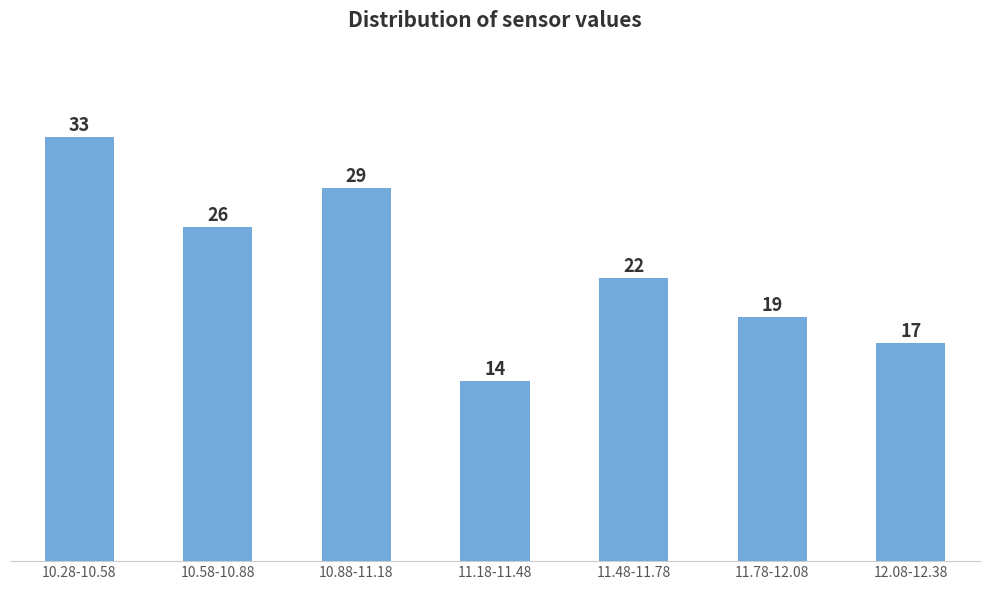

Reading right to left, what are all the values shown in this chart?

17	19	22	14	29	26	33